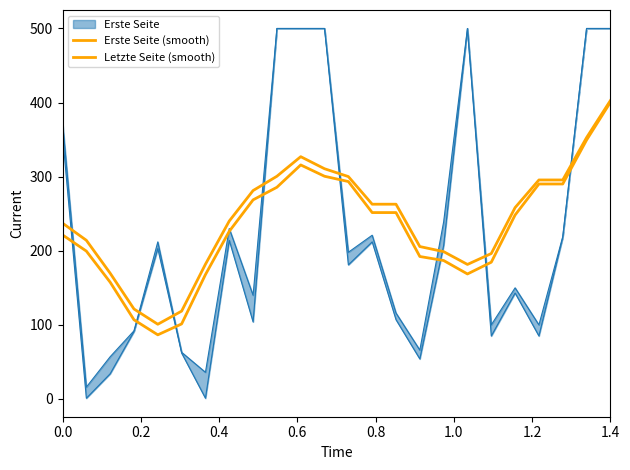

True or false: Letzte Seite (smooth) and Erste Seite (smooth) intersect in this chart.

False